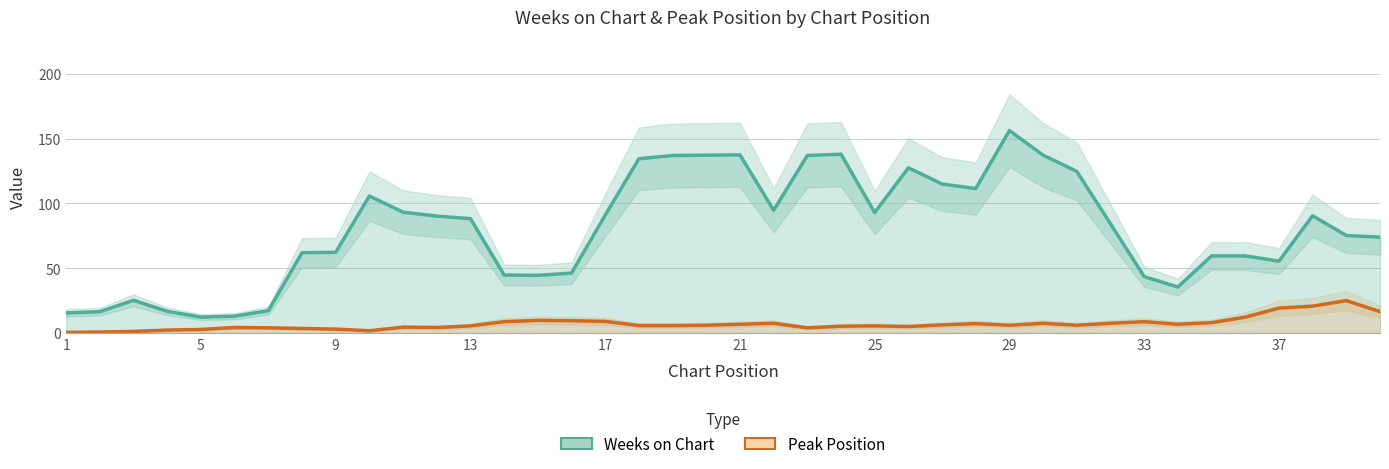

Read the Peak Position value at 21.

6.8